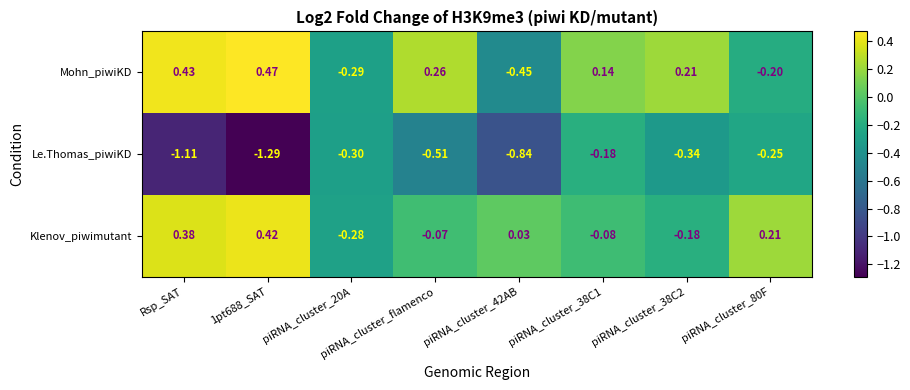

At Rsp_SAT, list the series in order from smallest to largest.

Le.Thomas_piwiKD, Klenov_piwimutant, Mohn_piwiKD